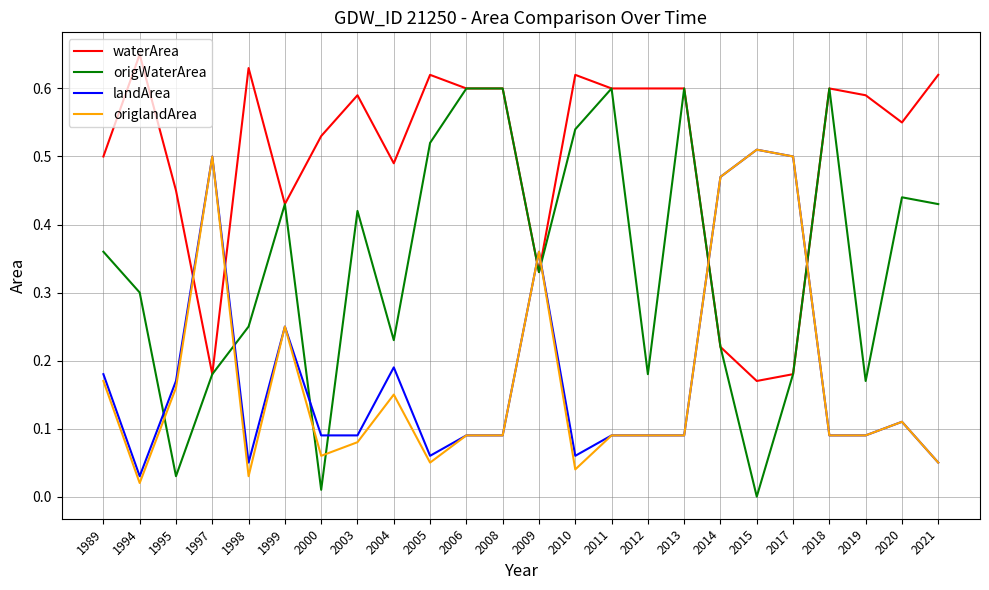

After their last crossing, which series has the higher values: landArea or waterArea?

waterArea